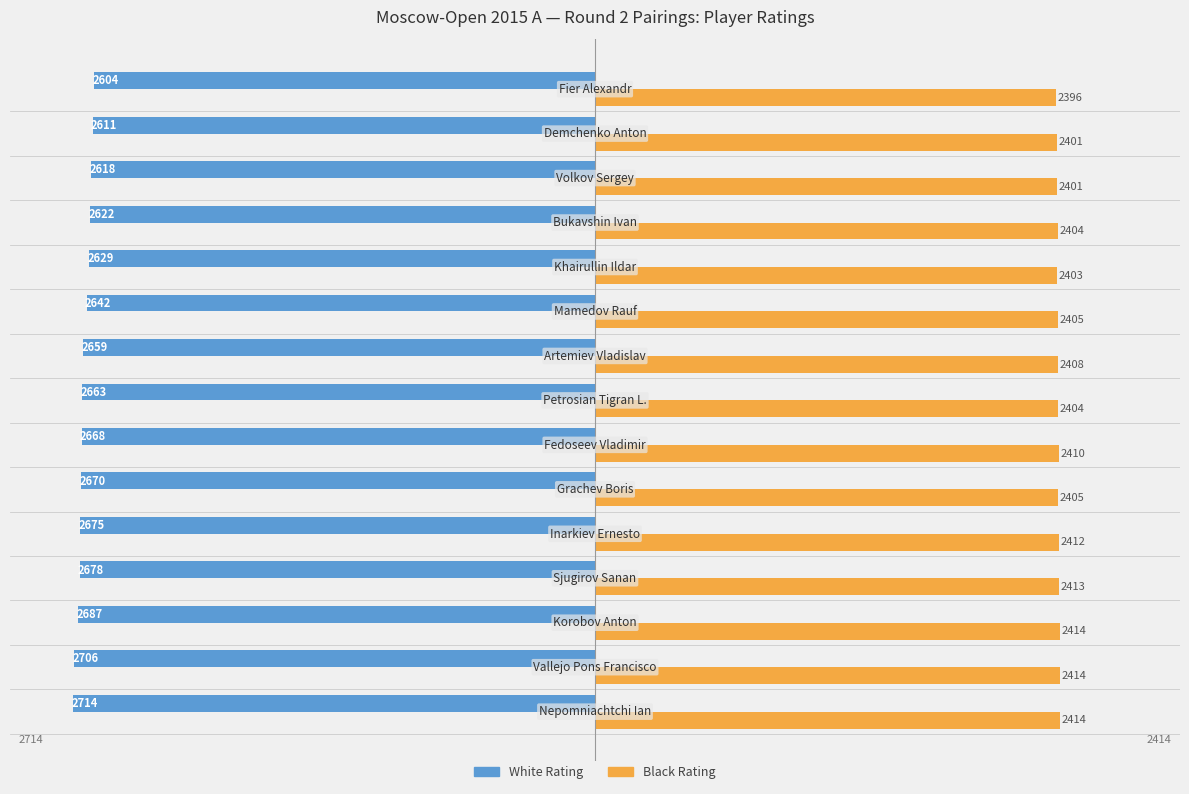

What is the difference between the maximum and minimum values in the Black Rating series?

18